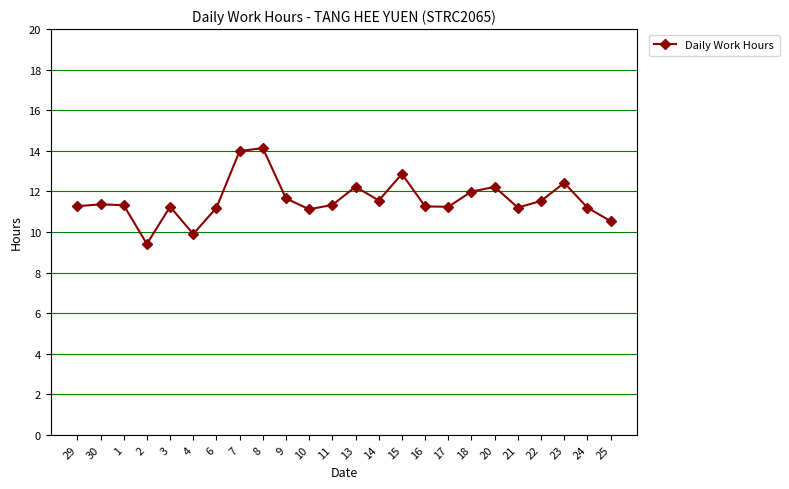

The chart shows a value of 12.4 at 23. True or false?

True